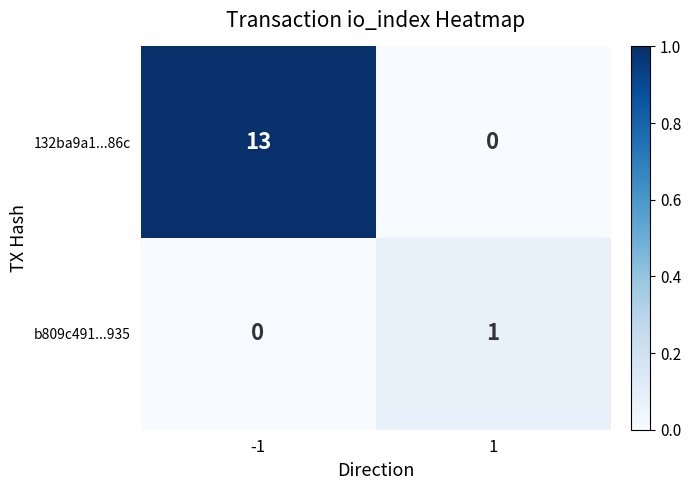

True or false: 132ba9a1...86c has a value of 0 at 1.

True